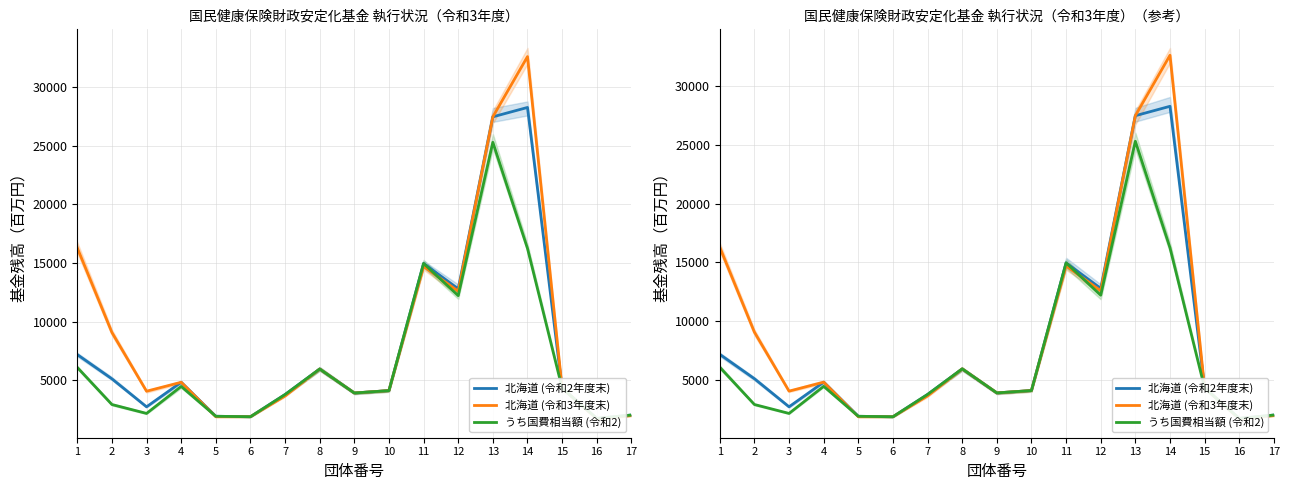

Where do うち国費相当額 (令和2) and 北海道 (令和3年度末) first cross each other?

4 and 5